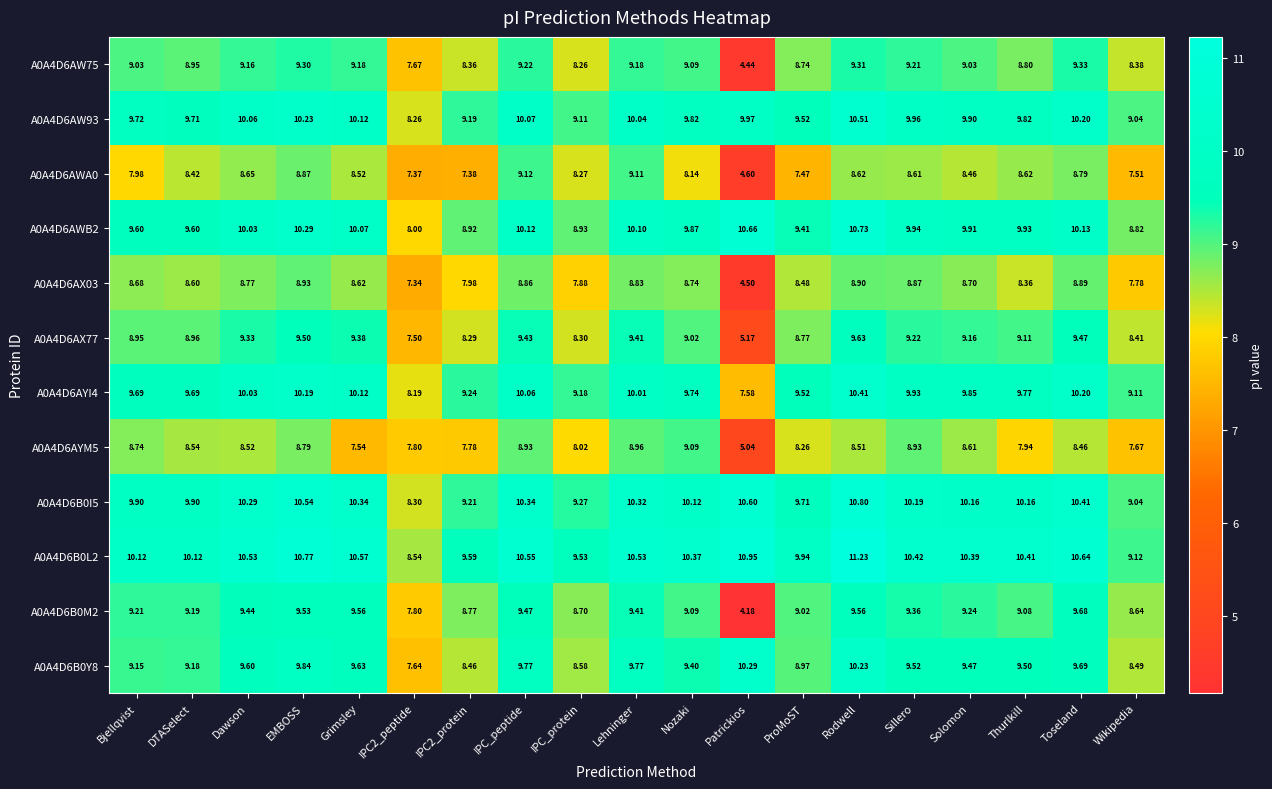

At which category is the sum across all series the highest?

Rodwell